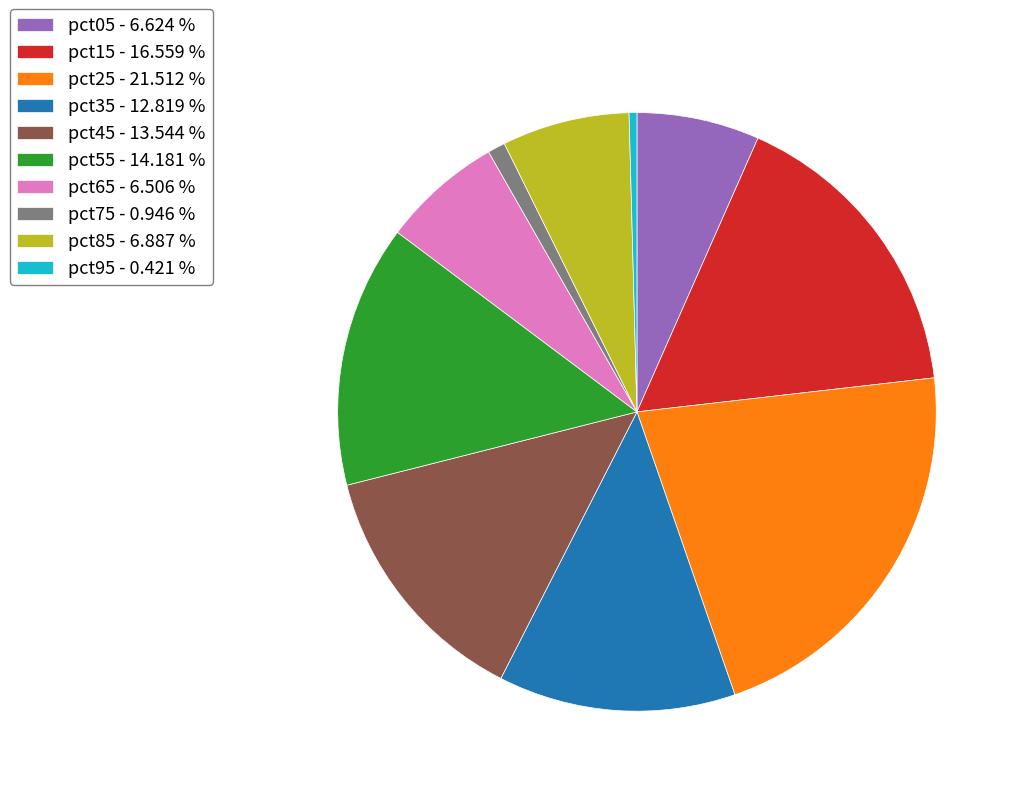

Is the sum of pct15 - 16.559 % and pct35 - 12.819 % greater than half?

No